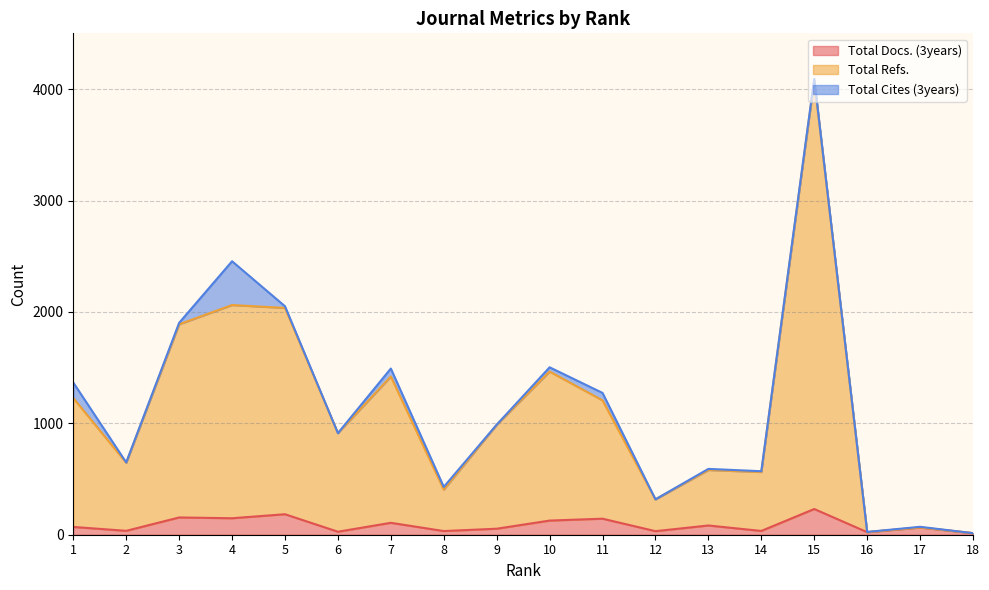

What are all the series names shown in the legend?

Total Docs. (3years), Total Refs., Total Cites (3years)